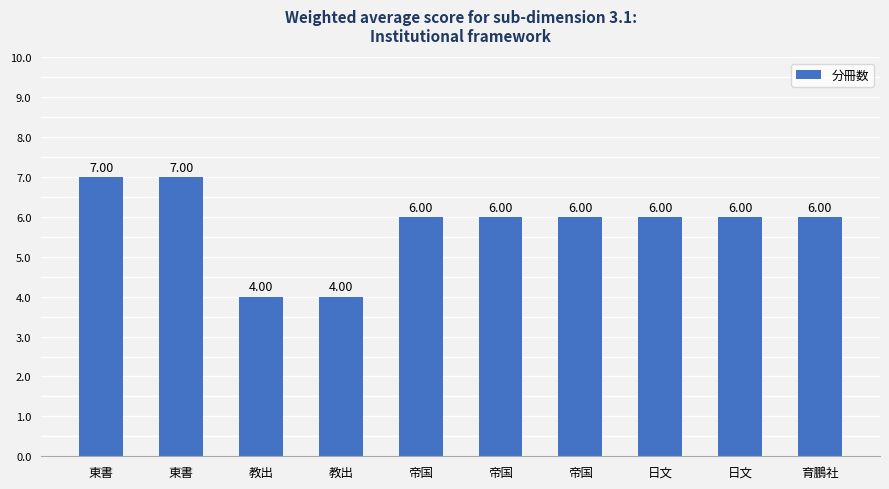

What is the maximum value shown in the chart?

7